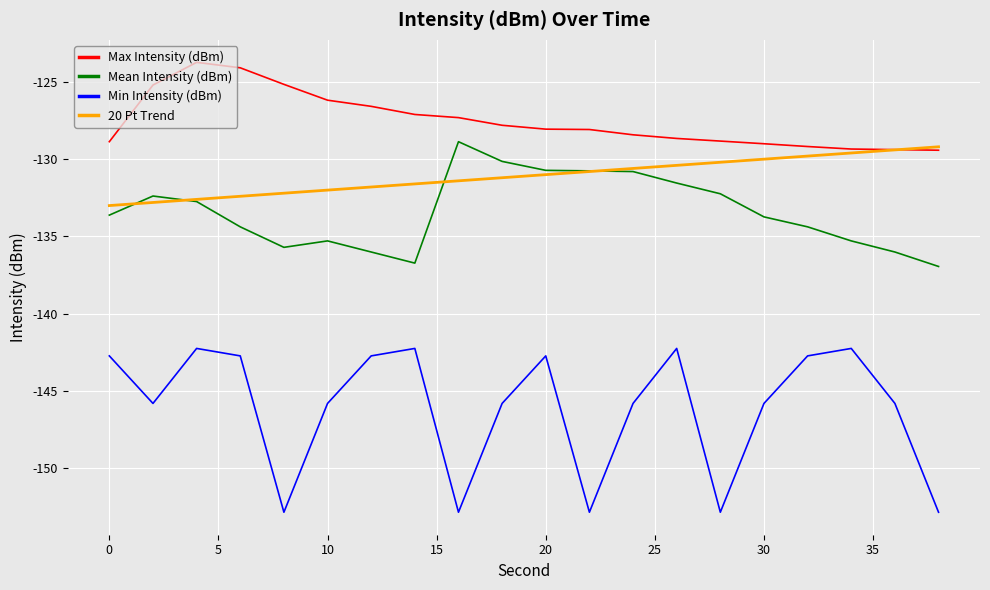

Which series has the largest total across all categories?

Max Intensity (dBm)